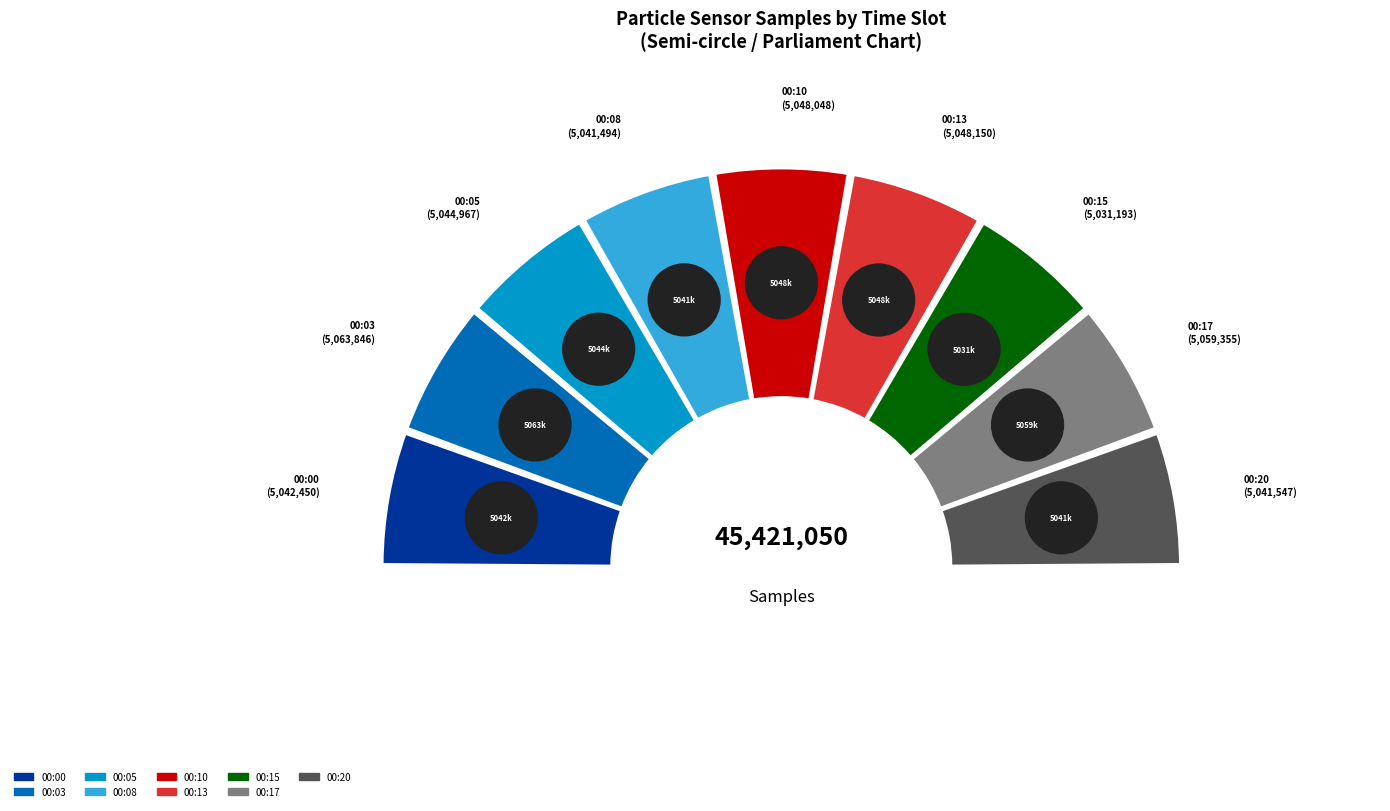

What is the smallest slice in the pie chart?

00:15